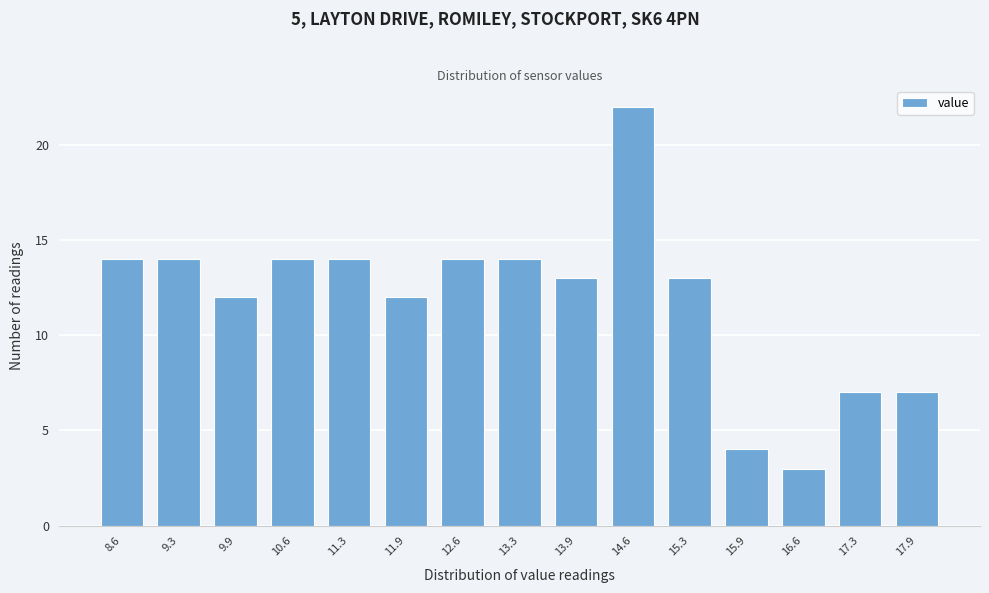

Reading right to left, what are all the values shown in this chart?

17.9=7	17.3=7	16.6=3	15.9=4	15.3=13	14.6=22	13.9=13	13.3=14	12.6=14	11.9=12	11.3=14	10.6=14	9.9=12	9.3=14	8.6=14